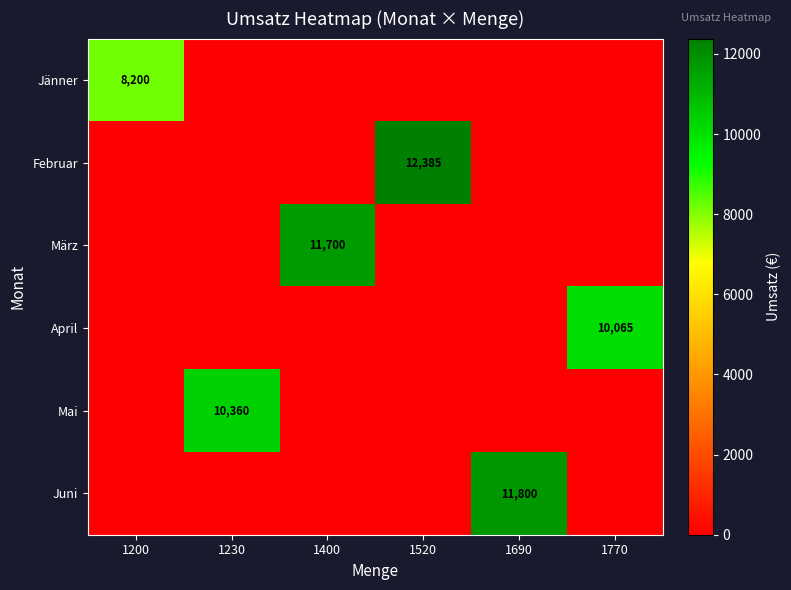

What is the total value across all series at 1770?

10065